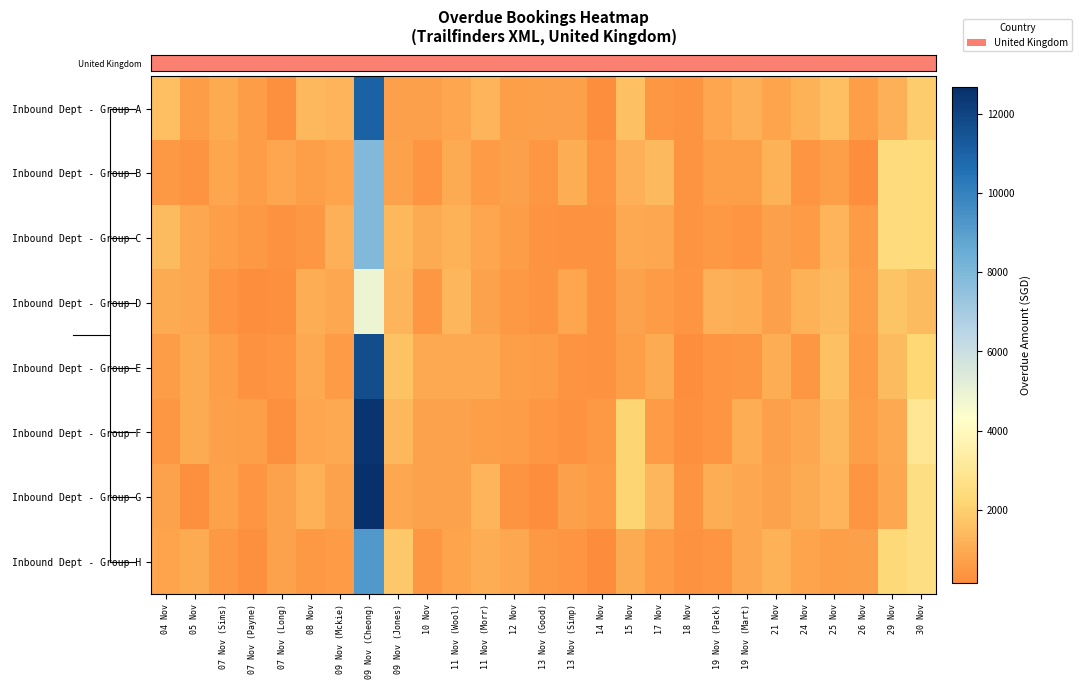

At how many categories does at least one series exceed 7155?

1